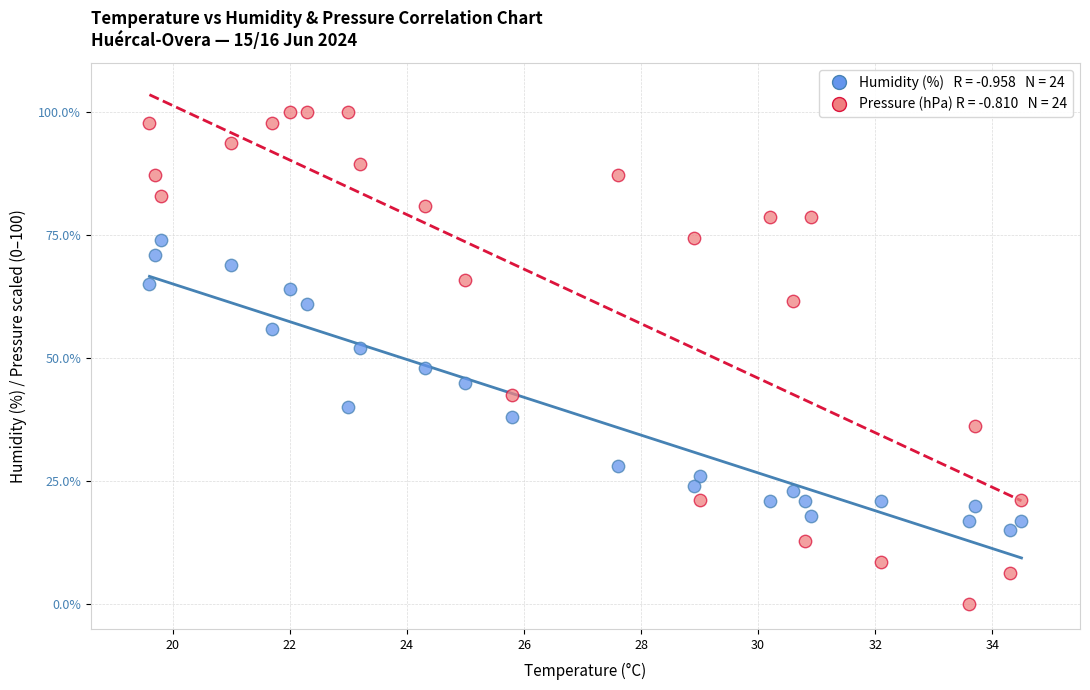

Across all data points, what is the range of Y values (max minus min)?

100.0